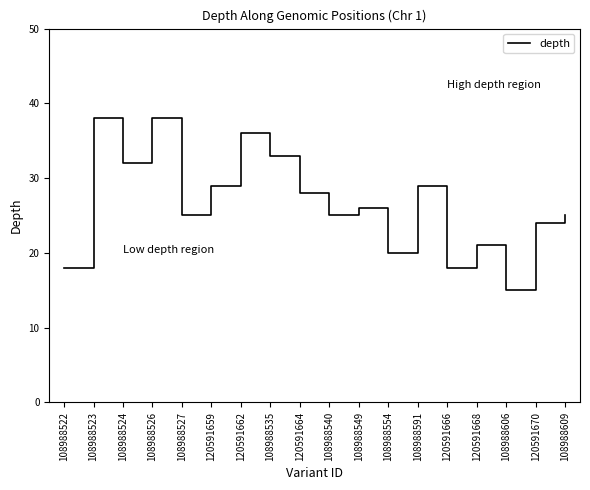

The chart shows a value of 20 at 120591659. True or false?

False